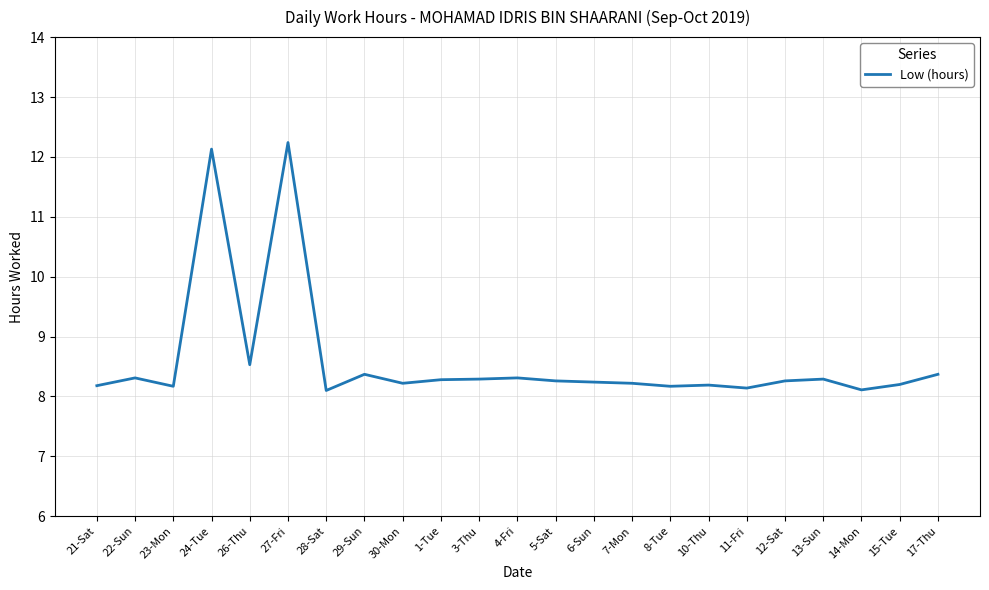

Approximately how many times larger is the value at 8-Tue compared to 3-Thu?

1.0